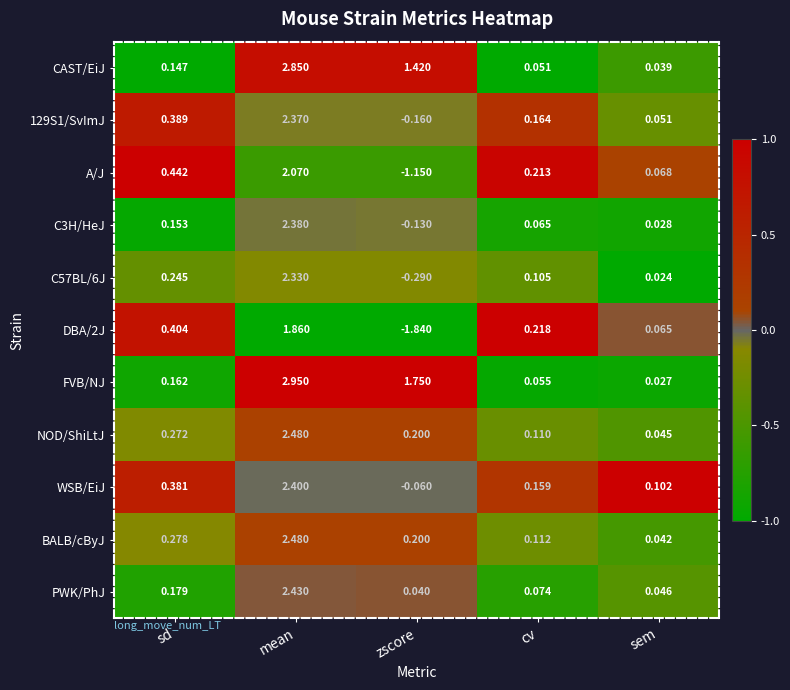

Rank the series at sem from highest to lowest value.

WSB/EiJ, A/J, DBA/2J, 129S1/SvImJ, PWK/PhJ, NOD/ShiLtJ, BALB/cByJ, CAST/EiJ, C3H/HeJ, FVB/NJ, C57BL/6J